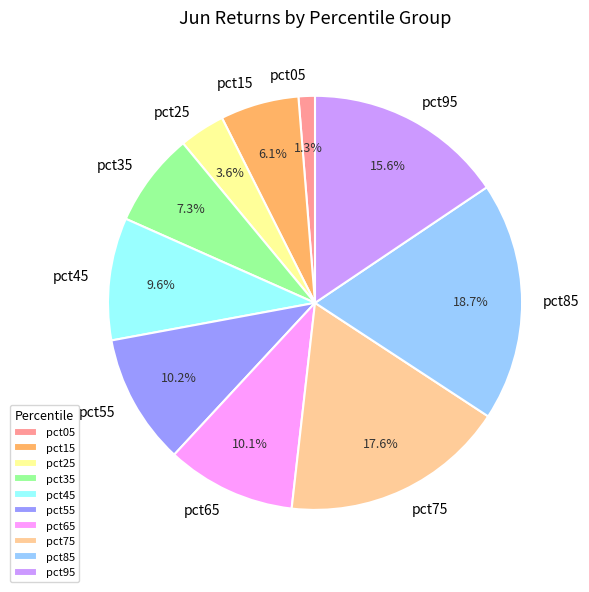

How many segments does this pie chart have?

10